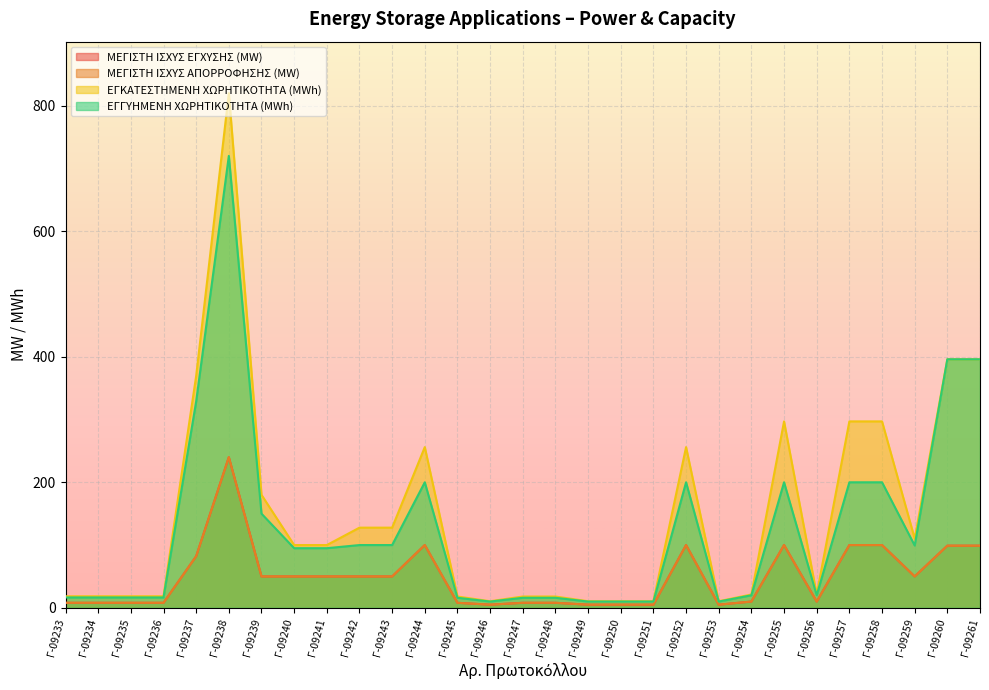

True or false: ΕΓΚΑΤΕΣΤΗΜΕΝΗ ΧΩΡΗΤΙΚΟΤΗΤΑ (MWh) has more than 0 points higher than both neighbors.

True